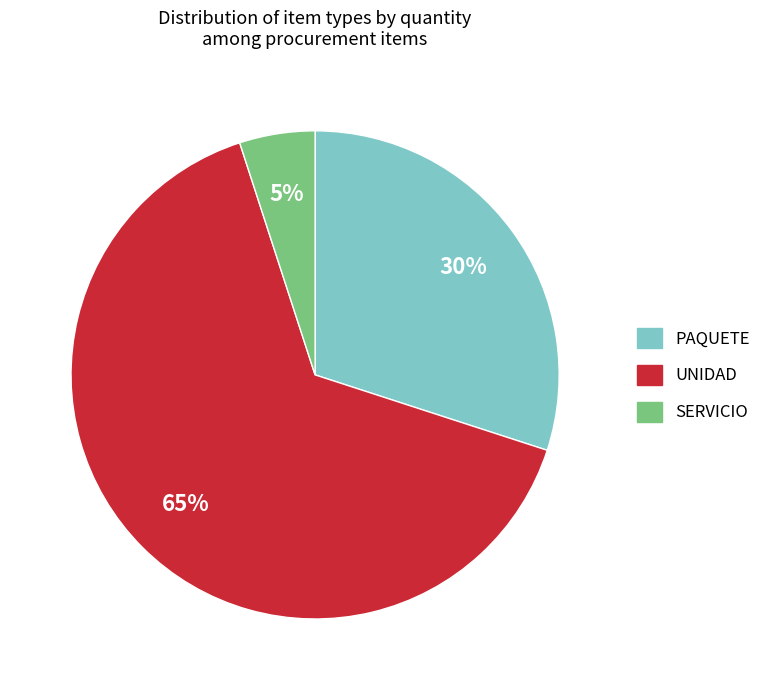

Between SERVICIO and UNIDAD, which is larger?

UNIDAD